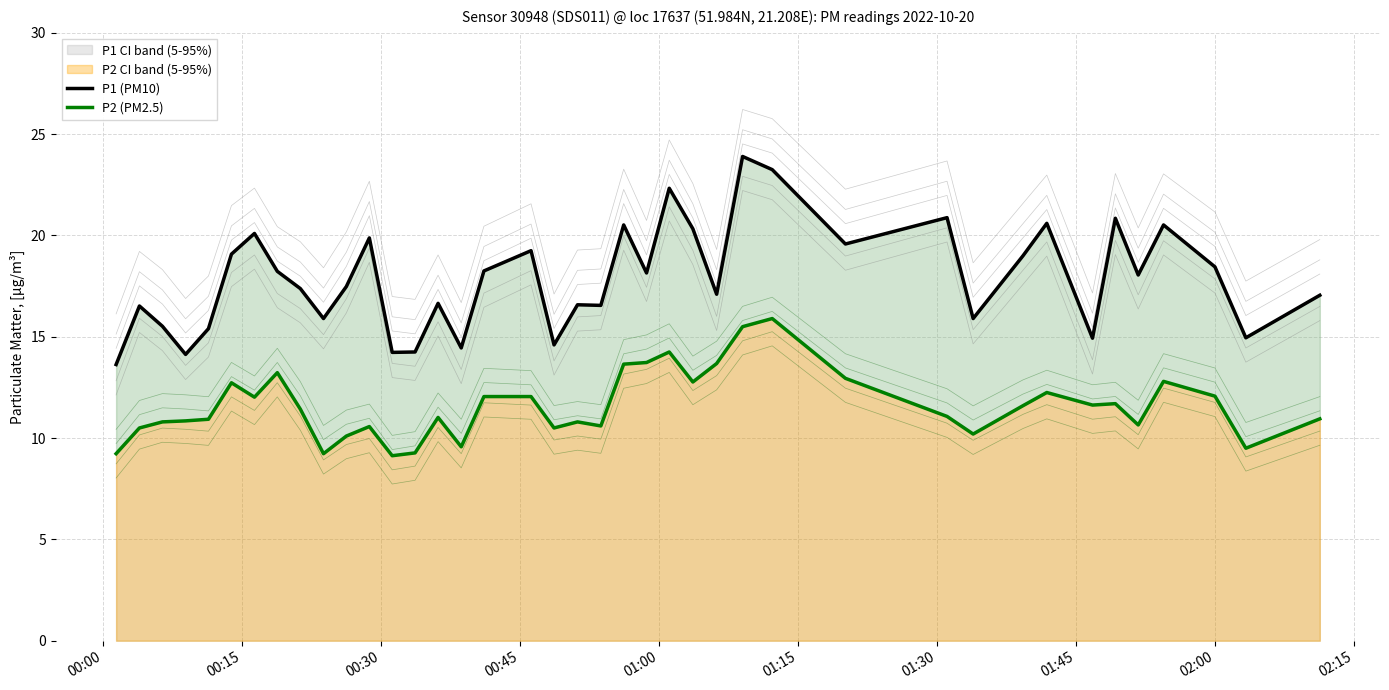

What is the sum of all P1 (PM10) values?

714.4